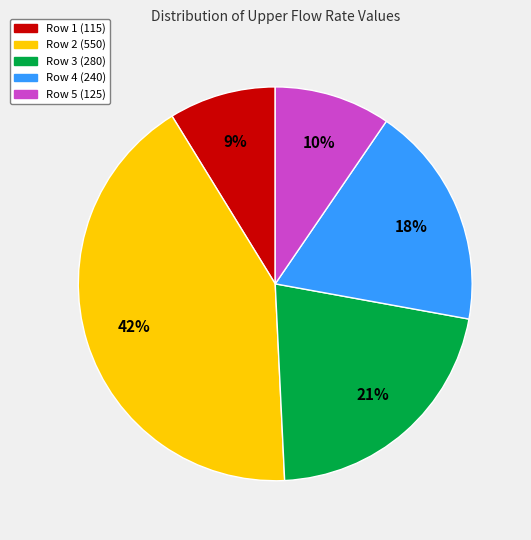

Is there any slice that represents more than half of the pie?

No